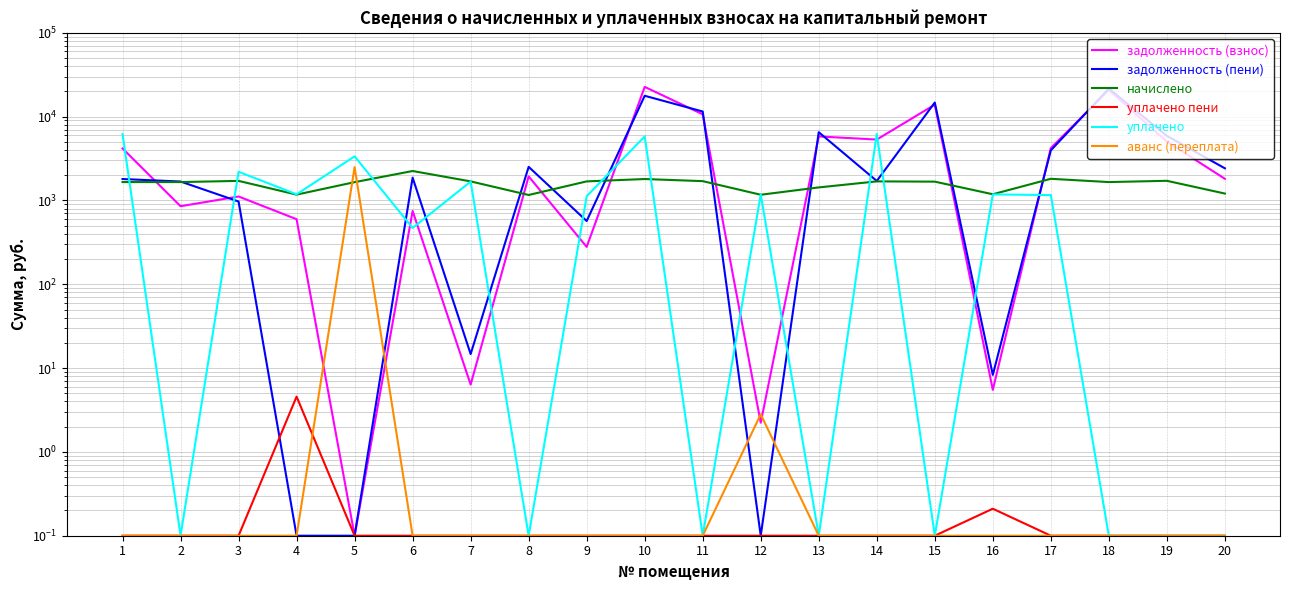

Reading right to left, list all the values displayed in this chart.

задолженность (взнос): 1813.5	5038.4	20791.4	4214.8	5.5	13901.2	5327.4	5808.7	2.2	10663.5	22655.5	279.2	1937.0	6.4	748.5	0.1	597.5	1115.6	853.9	4173.2
задолженность (пени): 2418.0	5896.4	21620.2	3962.6	8.3	14739.7	1708.8	6524.4	0.1	11513.7	17745.7	568.5	2518.1	14.7	1871.7	0.1	0.1	971.6	1682.6	1802.0
начислено: 1209.0	1716.0	1657.5	1813.5	1185.6	1677.0	1688.7	1431.3	1170.0	1700.4	1801.8	1688.7	1162.2	1688.7	2246.4	1653.6	1173.9	1712.1	1657.5	1657.5
уплачено пени: 0.1	0.1	0.1	0.1	0.2	0.1	0.1	0.1	0.1	0.1	0.1	0.1	0.1	0.1	0.1	0.1	4.6	0.1	0.1	0.1
уплачено: 0.1	0.1	0.1	1159.0	1180.8	0.1	6221.0	0.1	1179.9	0.1	5810.6	1123.0	0.1	1680.0	470.0	3360.0	1184.4	2200.0	0.1	6200.0
аванс (переплата): 0.1	0.1	0.1	0.1	0.1	0.1	0.1	0.1	2.8	0.1	0.1	0.1	0.1	0.1	0.1	2499.1	0.1	0.1	0.1	0.1